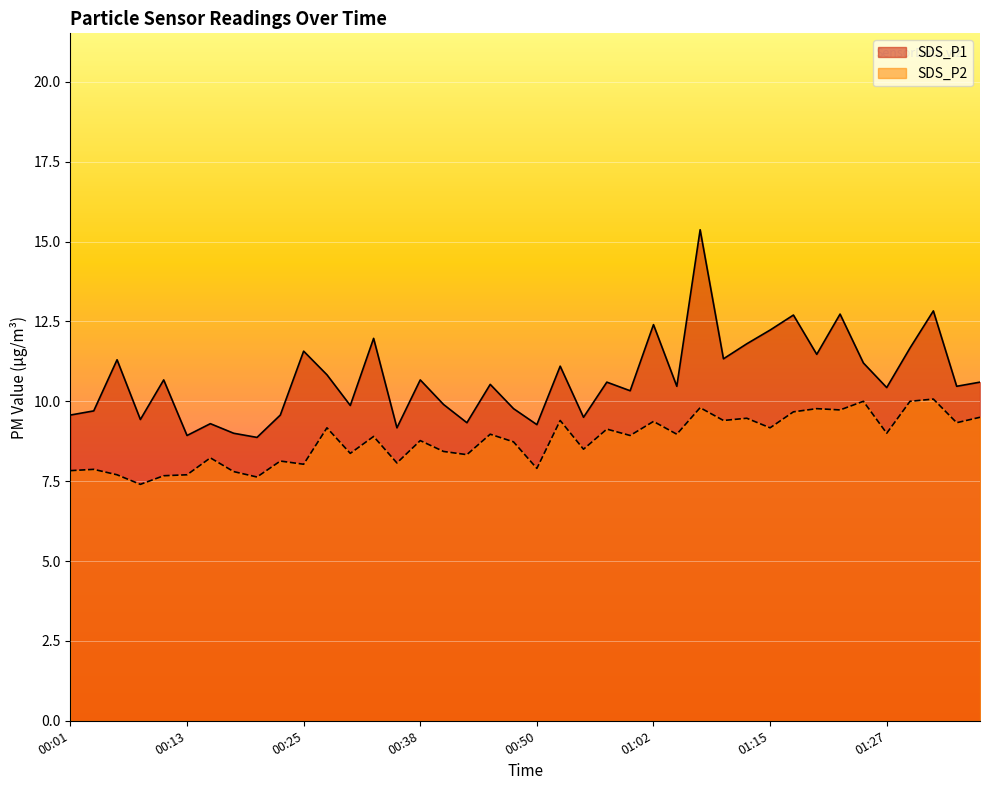

At which label does SDS_P1 first exceed 10?

00:06